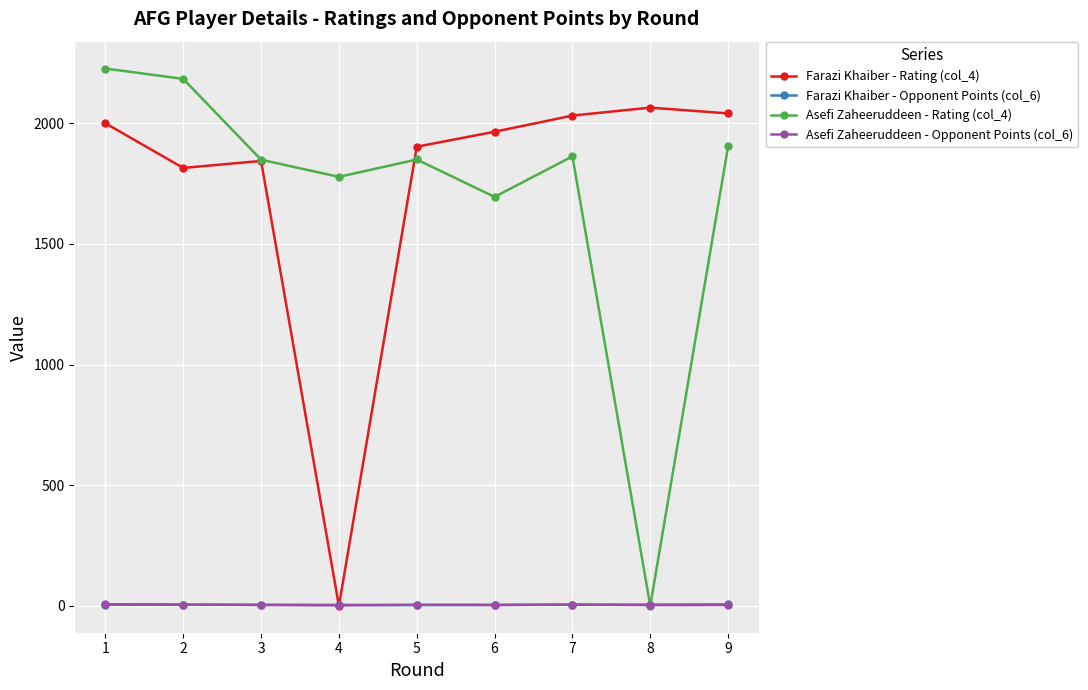

What is the average value of the Asefi Zaheeruddeen - Opponent Points (col_6) series?

4.1